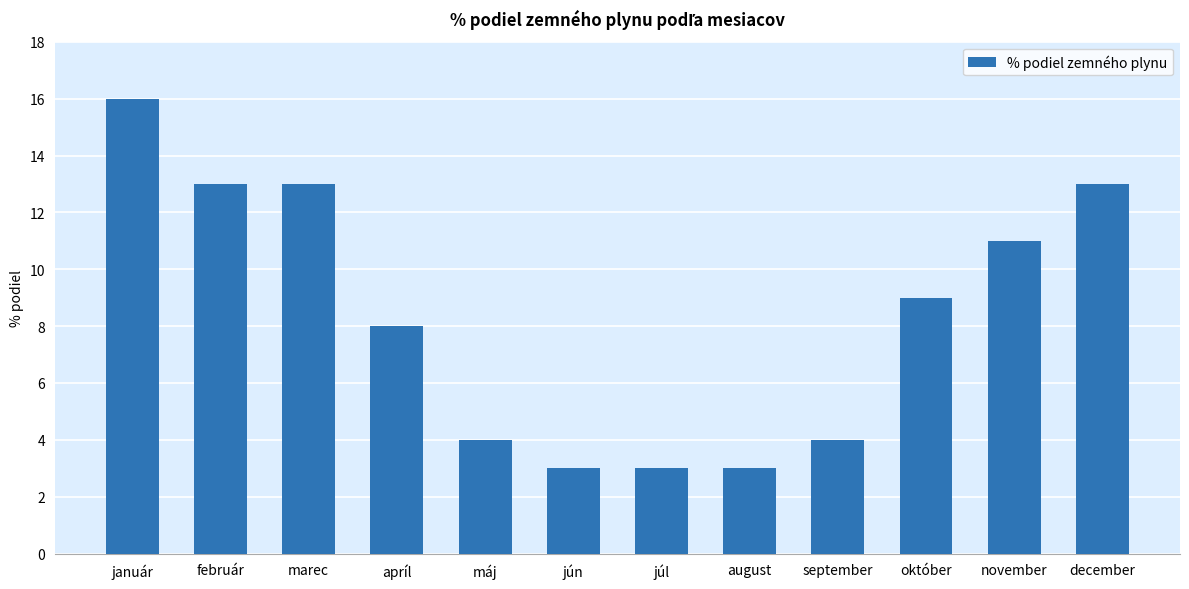

What is the label of the 7th bar from the right?

jún